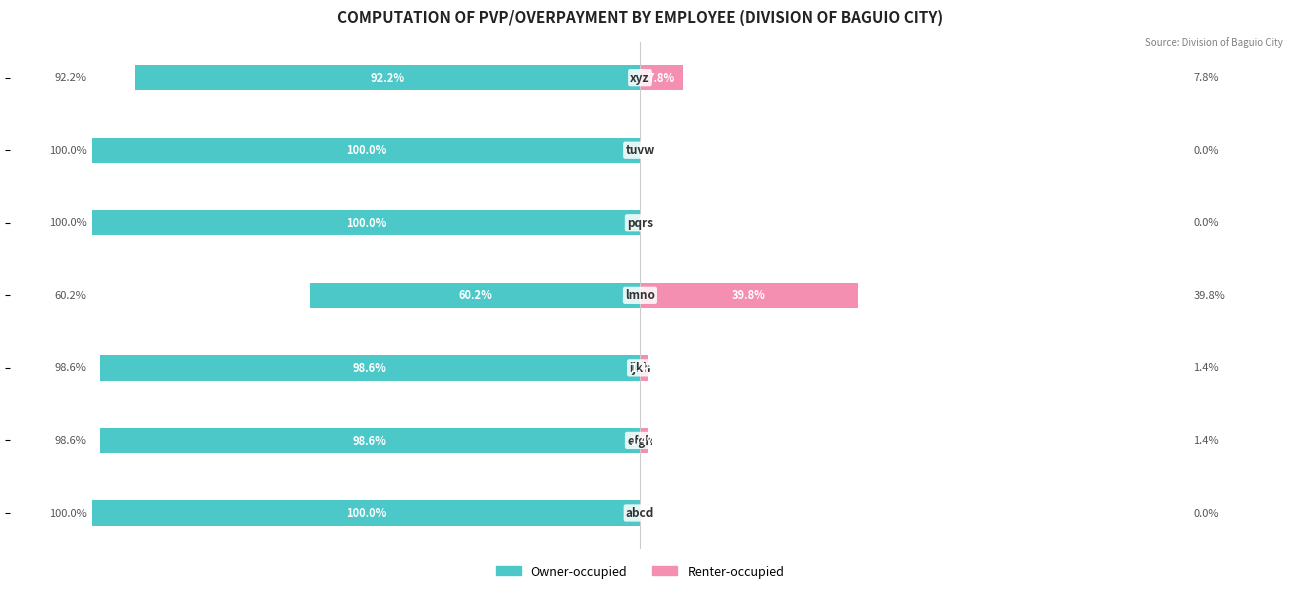

Which series changed the most between 1 and 6?

Owner-occupied